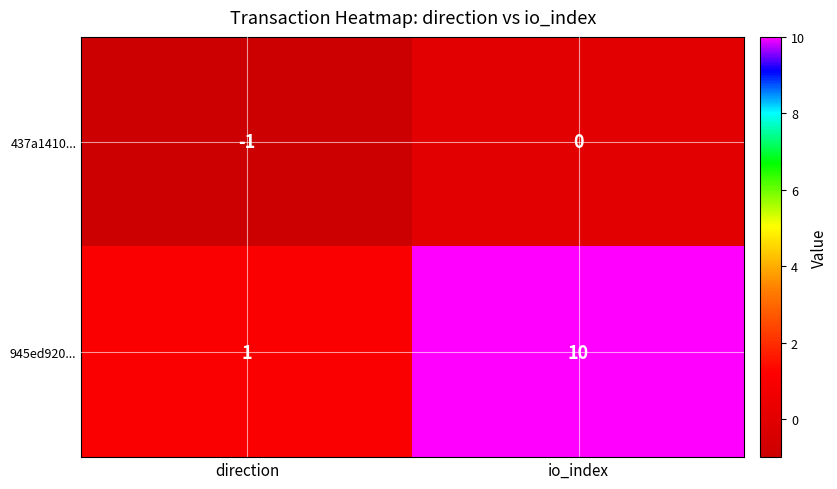

How many negative values does the 437a1410... series have?

1